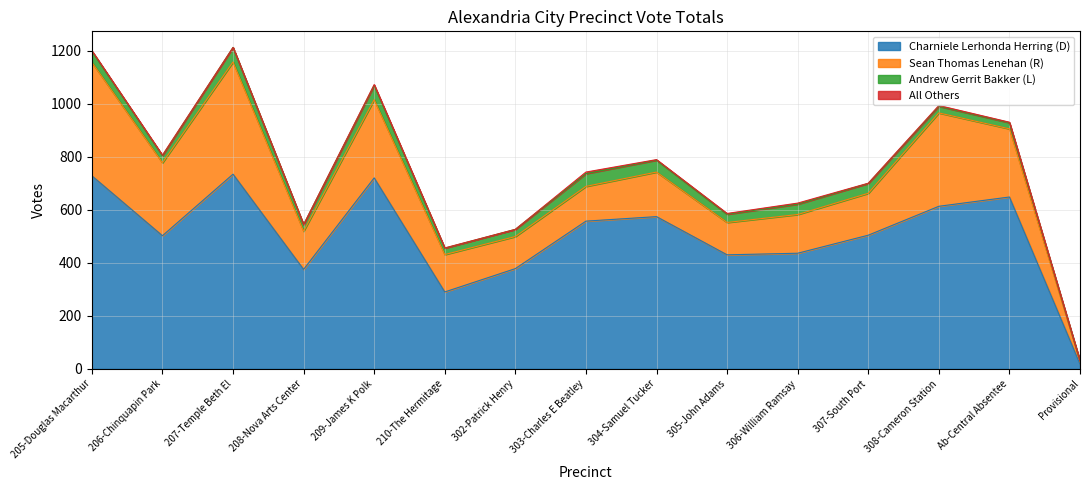

What position from the right is 208-Nova Arts Center?

12